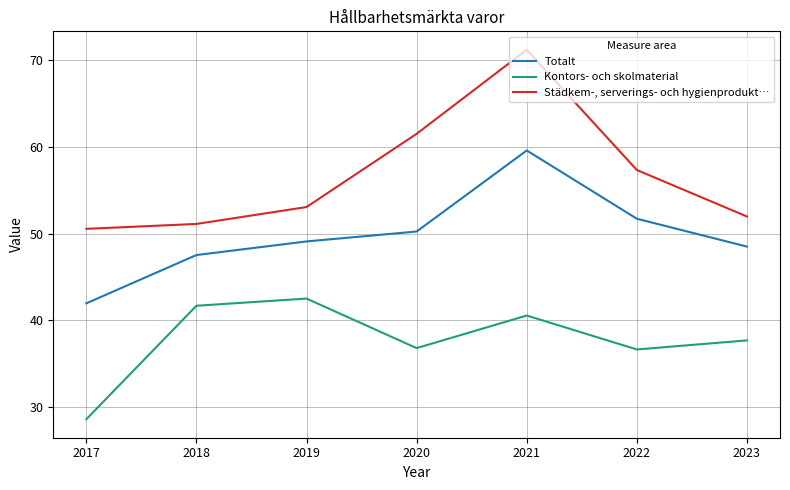

Is it true that Kontors- och skolmaterial equals 57.9 at 2023?

False